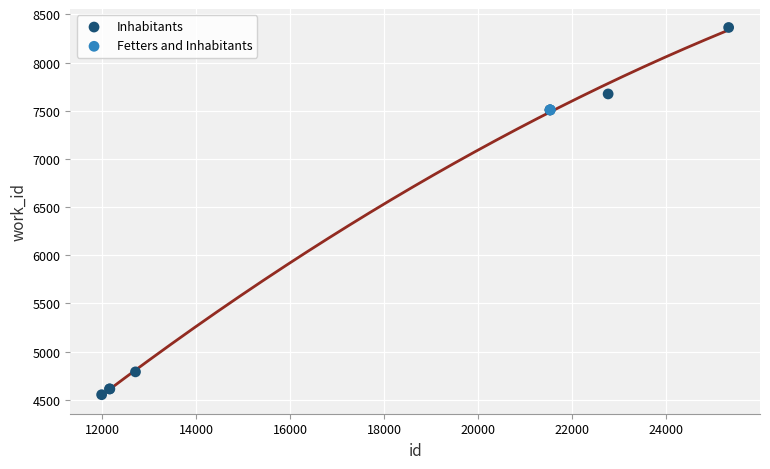

What are all the series names shown in the legend?

Inhabitants, Fetters and Inhabitants